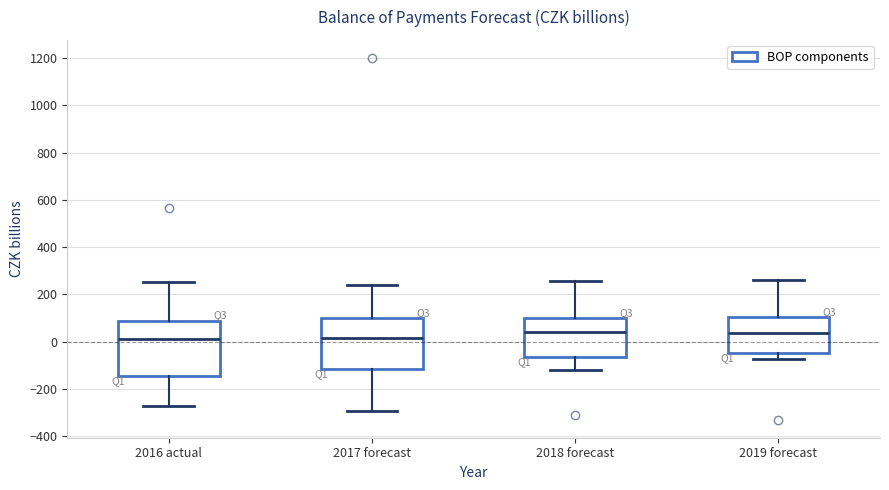

Where does the upper whisker of the box for 2018 forecast end on the y-axis? The values are not printed on the chart, so give them approximately, as read against the axis.

260